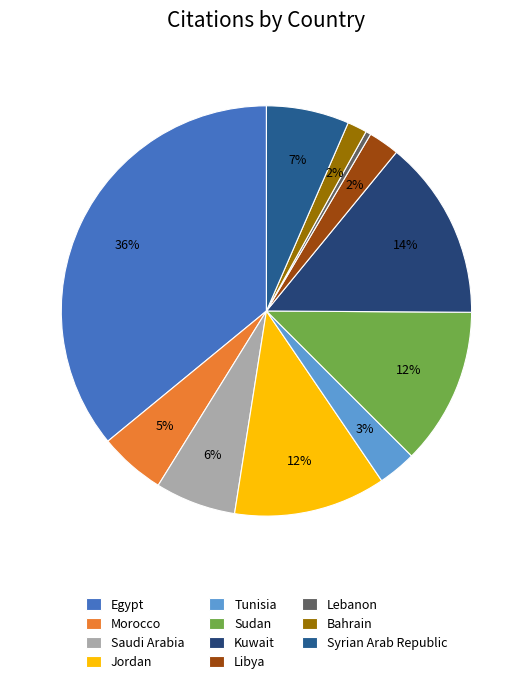

What is the total percentage of Saudi Arabia and Lebanon?

6.8%